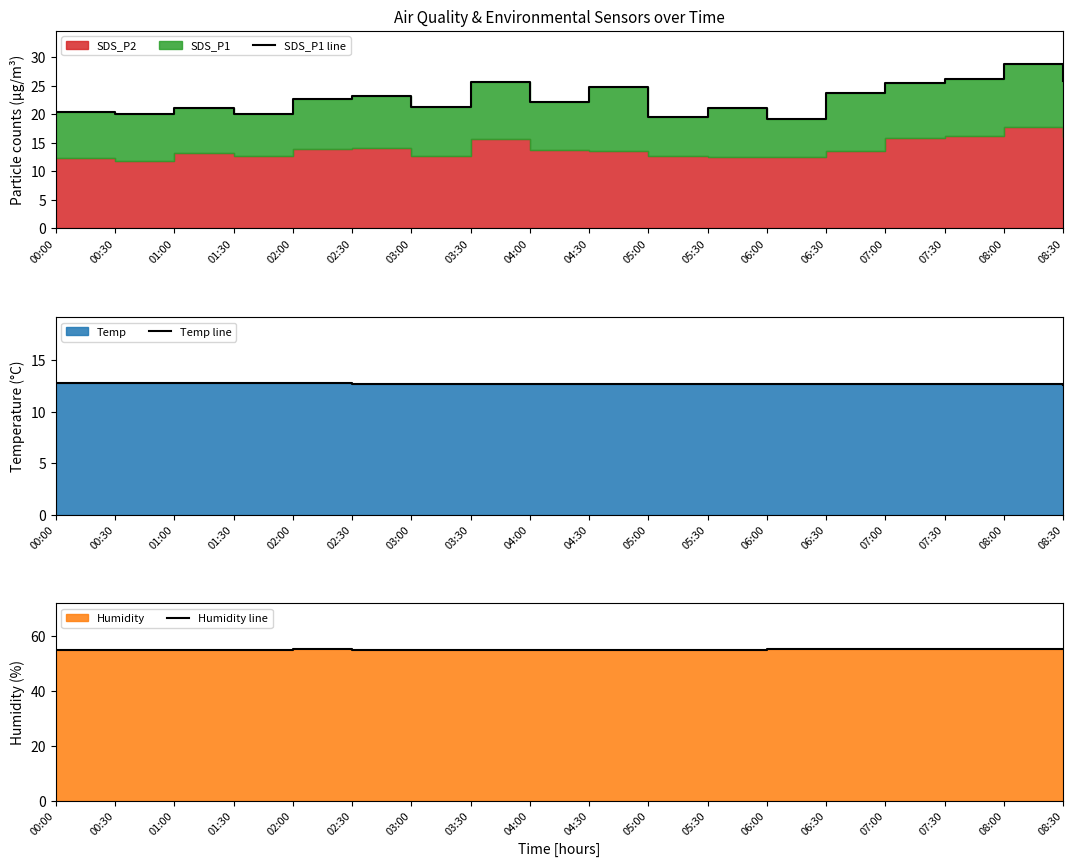

True or false: SDS_P1 line and Temp line intersect in this chart.

False